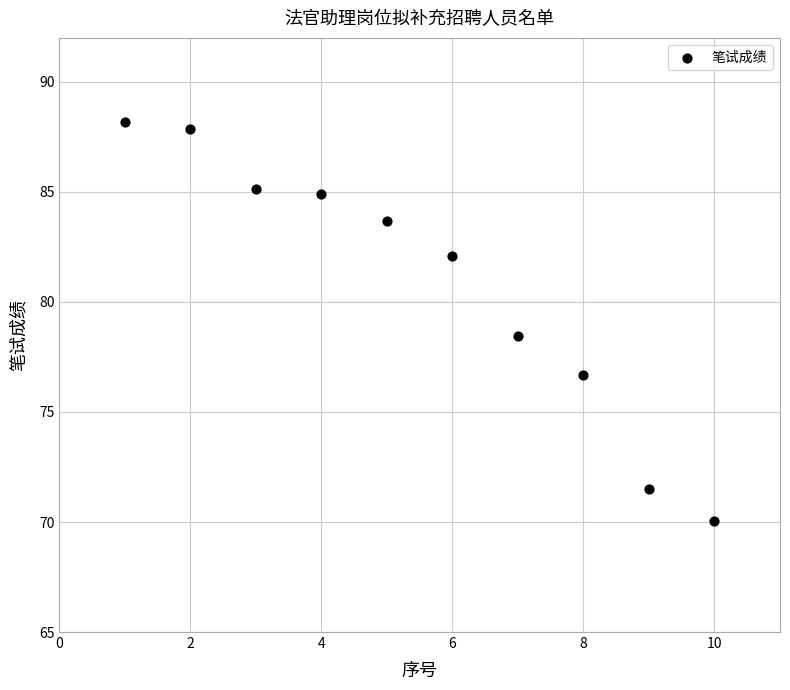

What Y value in the scatter plot is closest to 79?

78.4